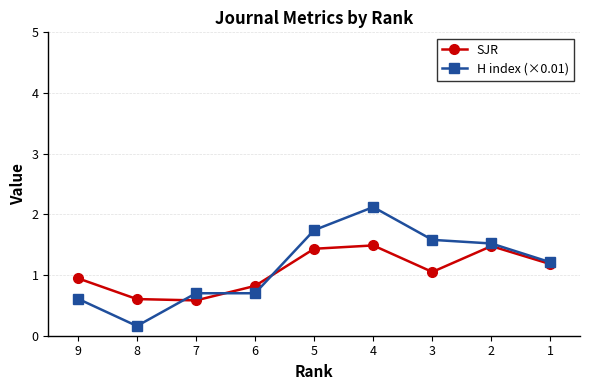

At which label does SJR first exceed 1?

5